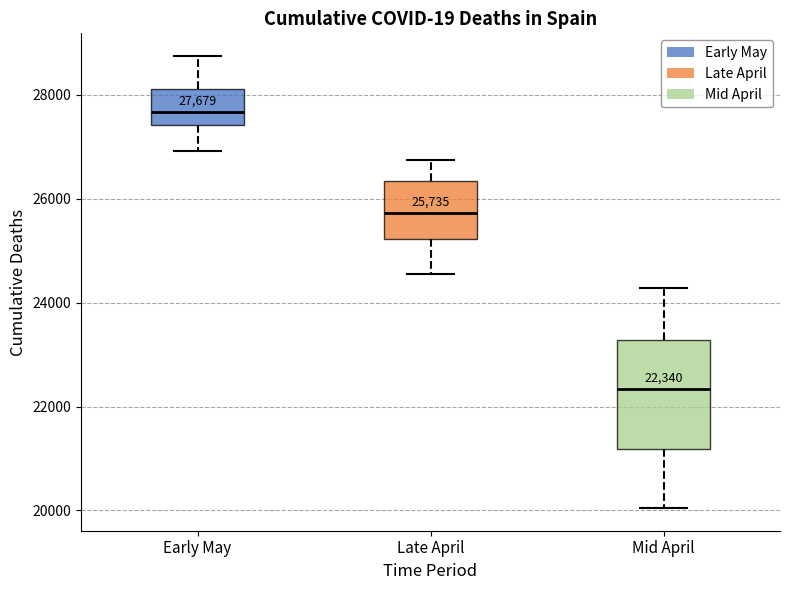

Which box has the highest median line?

Early May